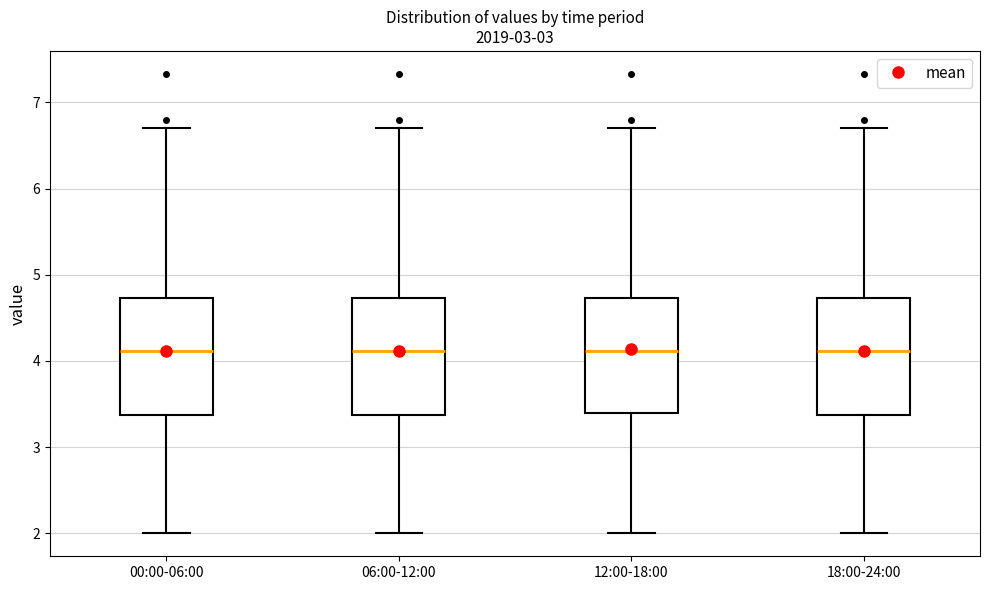

Reading left to right, transcribe this box plot: for each box, give where its median line is, the range the box spans, and where its two whiskers end, as read against the y-axis. The values are not printed on the chart, so give them approximately, as read against the axis.

00:00-06:00: median 4.1, box 3.4 to 4.7, whiskers 2.0 to 6.7
06:00-12:00: median 4.1, box 3.4 to 4.7, whiskers 2.0 to 6.7
12:00-18:00: median 4.1, box 3.4 to 4.7, whiskers 2.0 to 6.7
18:00-24:00: median 4.1, box 3.4 to 4.7, whiskers 2.0 to 6.7